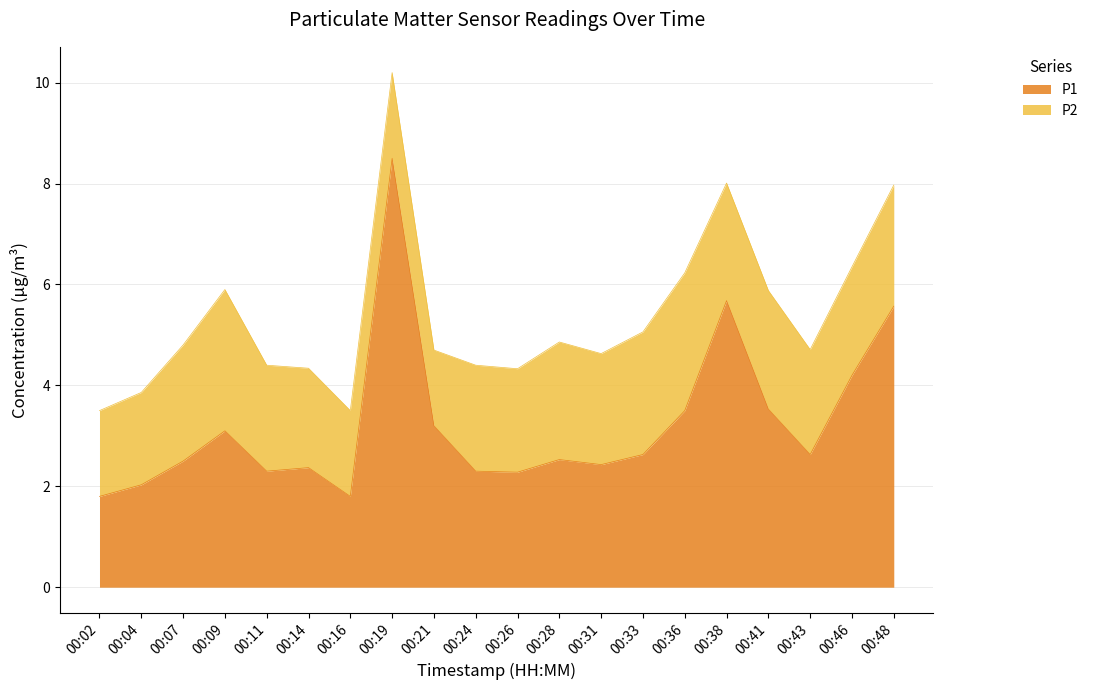

List the labels in order of value, smallest first.

00:02, 00:16, 00:04, 00:26, 00:11, 00:24, 00:14, 00:31, 00:07, 00:28, 00:33, 00:43, 00:09, 00:21, 00:36, 00:41, 00:46, 00:48, 00:38, 00:19